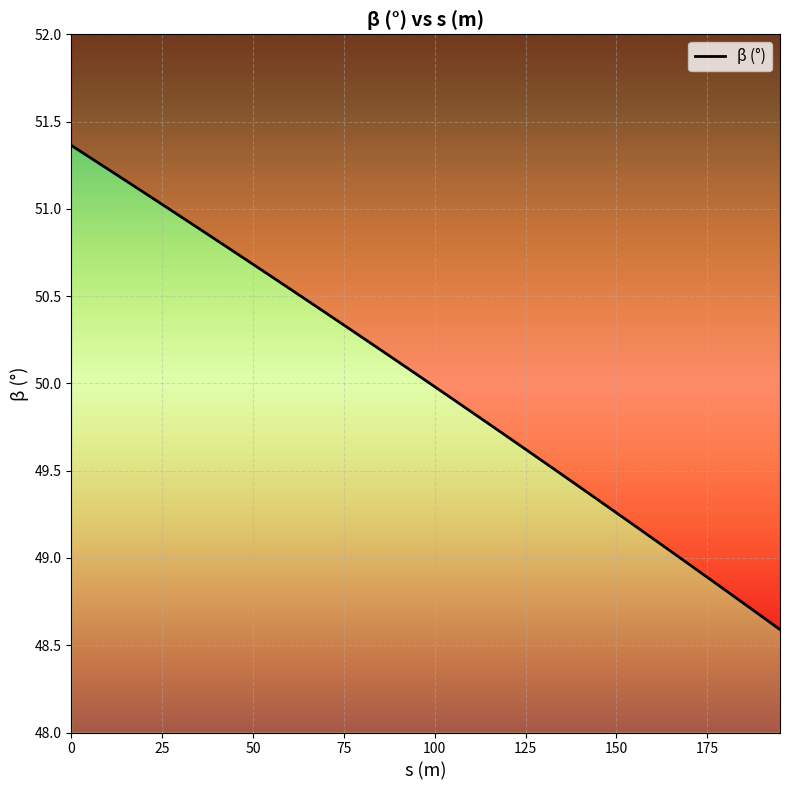

Reading right to left, transcribe all the data shown in this chart.

195=48.6	190=48.7	185=48.7	180=48.8	175=48.9	170=49.0	165=49.0	160=49.1	155=49.2	150=49.3	145=49.3	140=49.4	135=49.5	130=49.6	125=49.6	120=49.7	115=49.8	110=49.8	105=49.9	100=50.0	95=50.1	90=50.1	85=50.2	80=50.3	75=50.3	70=50.4	65=50.5	60=50.5	55=50.6	50=50.7	45=50.8	40=50.8	35=50.9	30=51.0	25=51.0	20=51.1	15=51.2	10=51.2	5=51.3	0=51.4